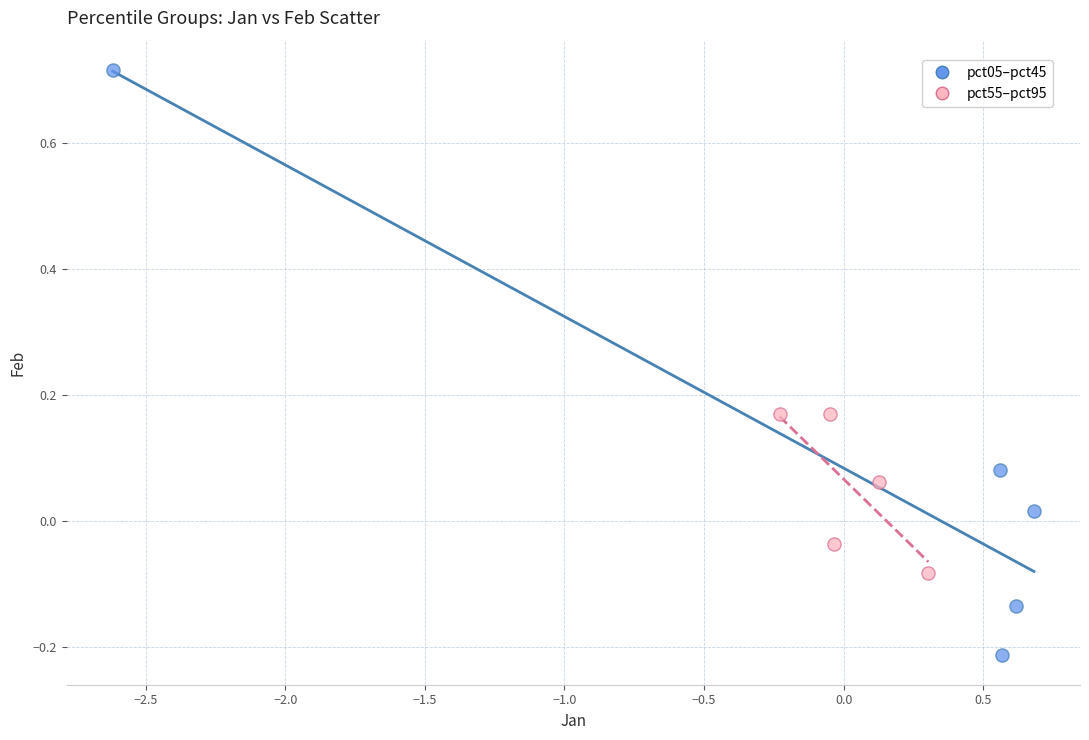

Which series has the widest spread of Y values?

pct05–pct45